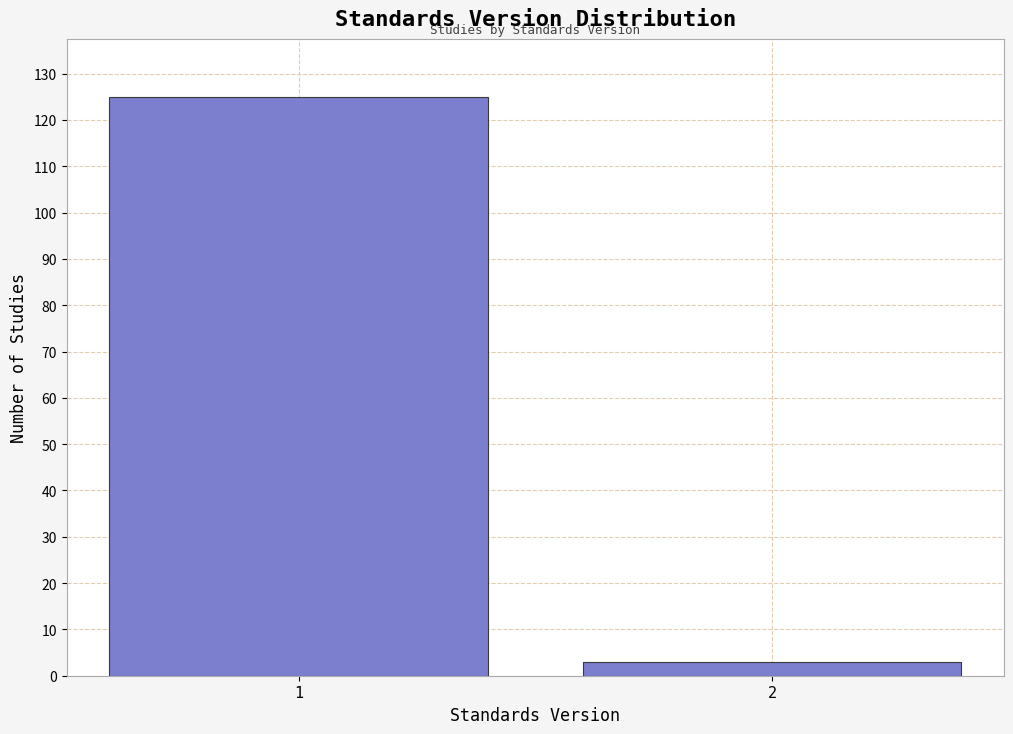

Reading right to left, extract all data points from this chart.

2=3	1=125